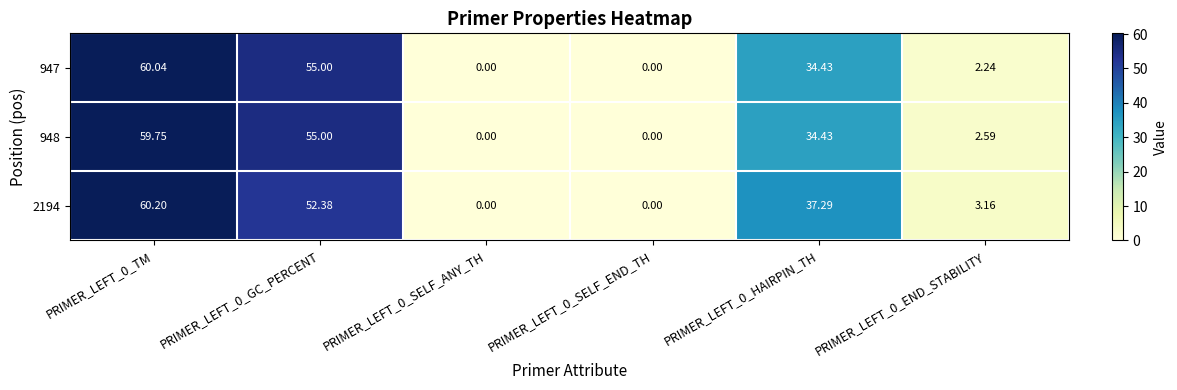

Is the value of 2194 at PRIMER_LEFT_0_GC_PERCENT greater than the value of 947 at PRIMER_LEFT_0_TM?

No